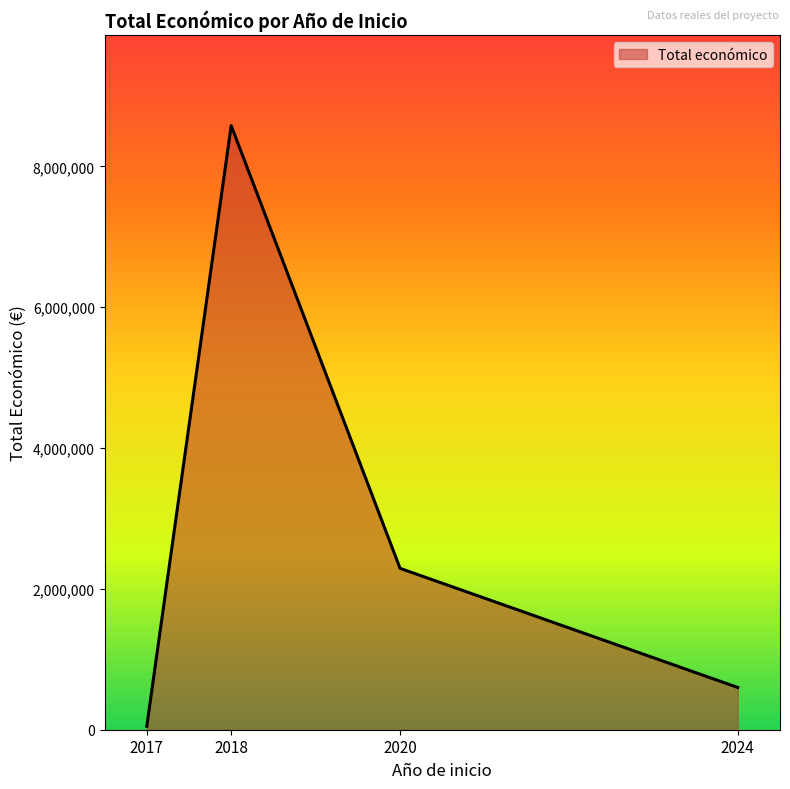

Between 2017 and 2018, which is larger?

2018